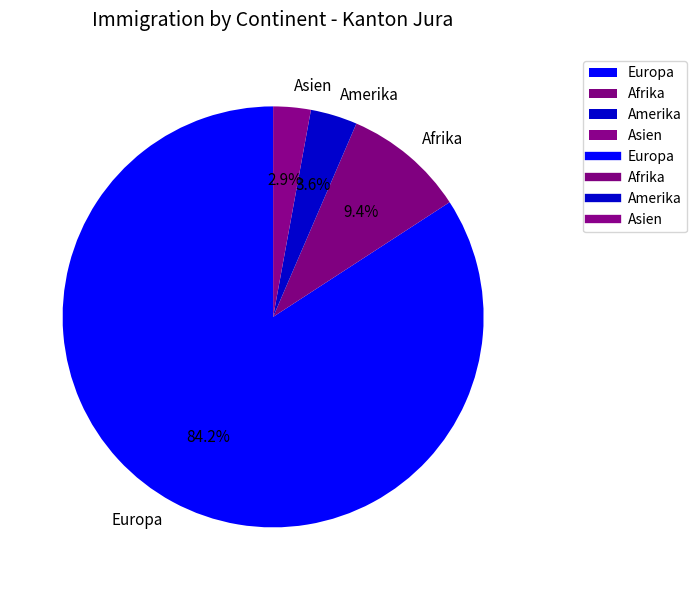

What percentage is the Asien slice, to the nearest percent?

3%